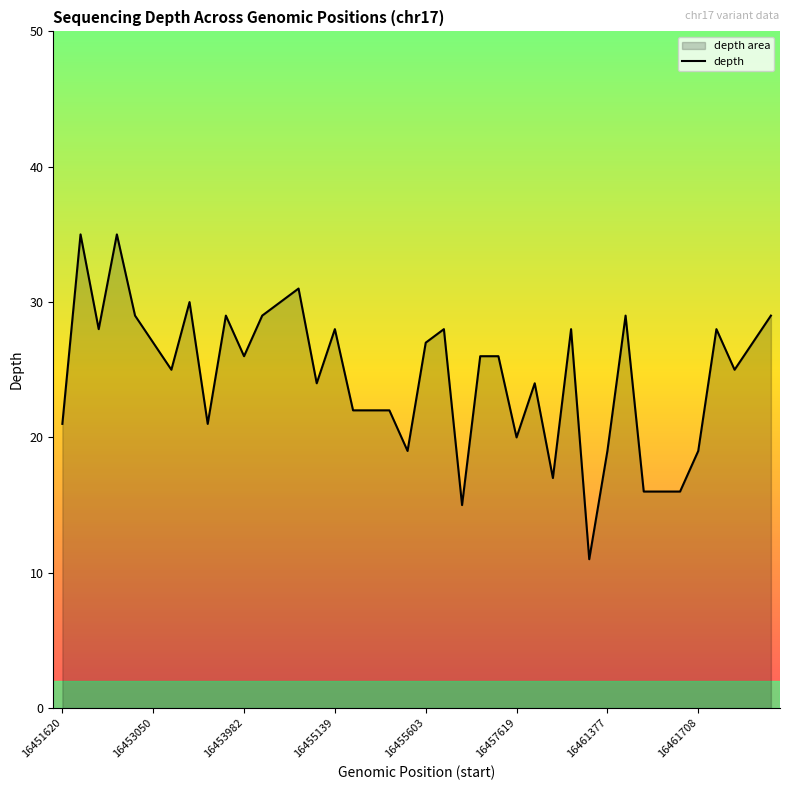

Which has a higher value, 13 or 16?

13